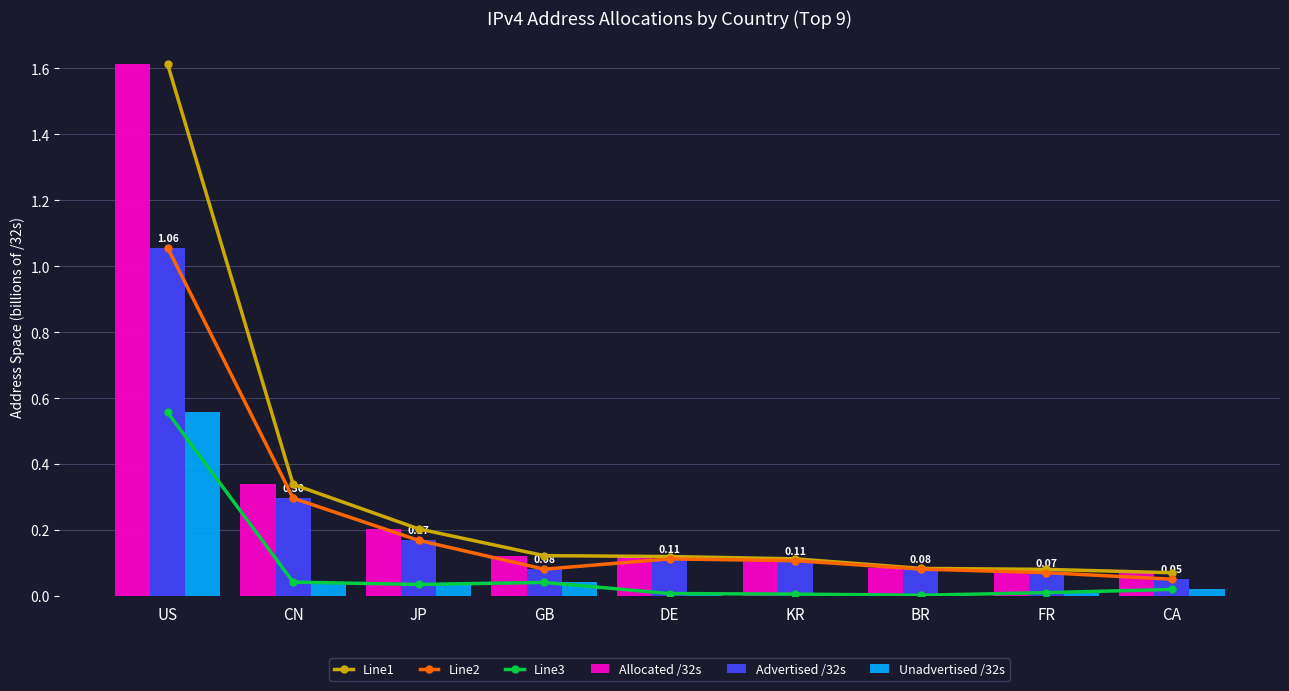

How many categories are shown in the chart?

9